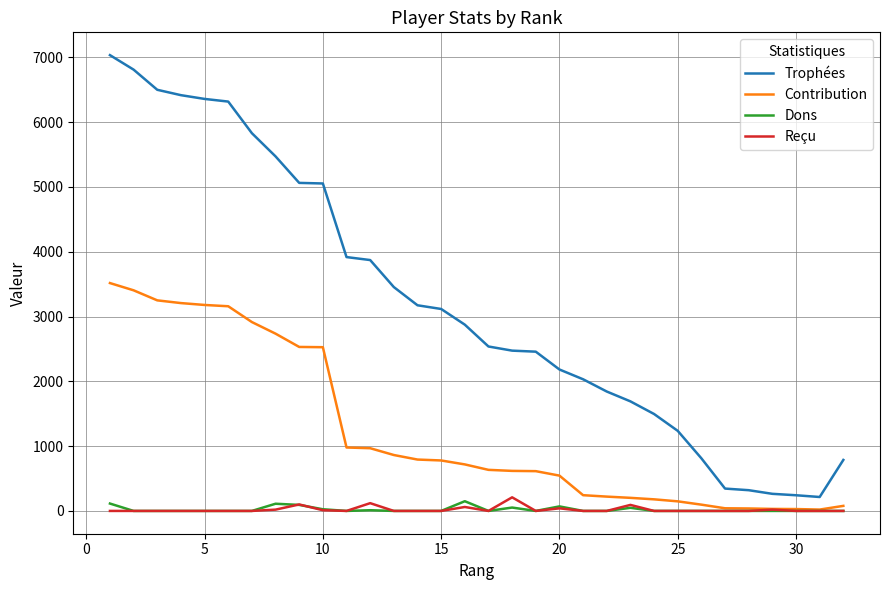

How many lines are shown in the chart?

4